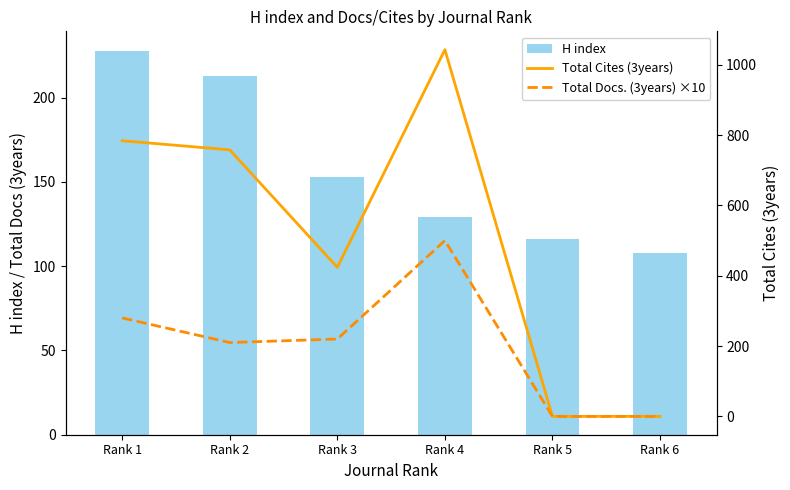

Reading right to left, list all the values displayed in this chart.

H index: 108	116	129	153	213	228
Total Cites (3years): 0	0	1043	424	758	784
Total Docs. (3years) ×10: 0	0	500	220	210	280